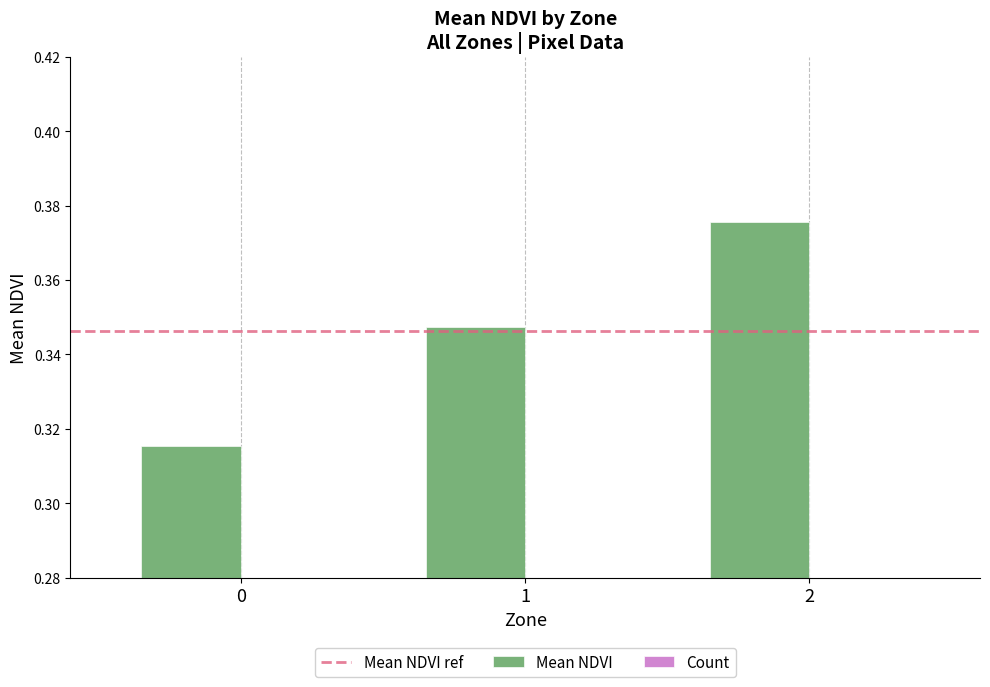

Reading left to right, list all the values displayed in this chart.

Mean NDVI: 0.3	0.3	0.4
Count: 0.0	0.0	0.0